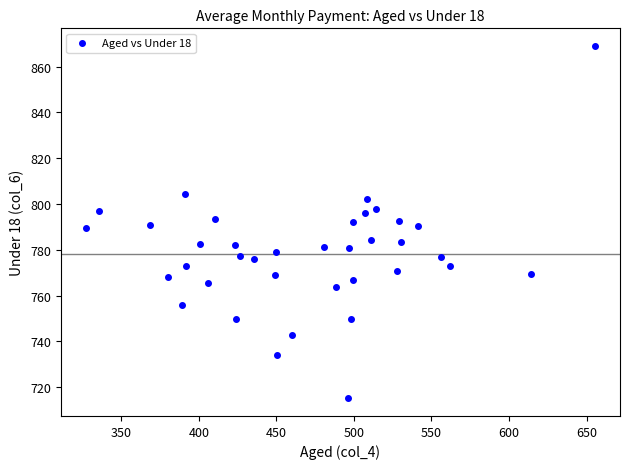

What is the range of X values (max minus min)?

327.9